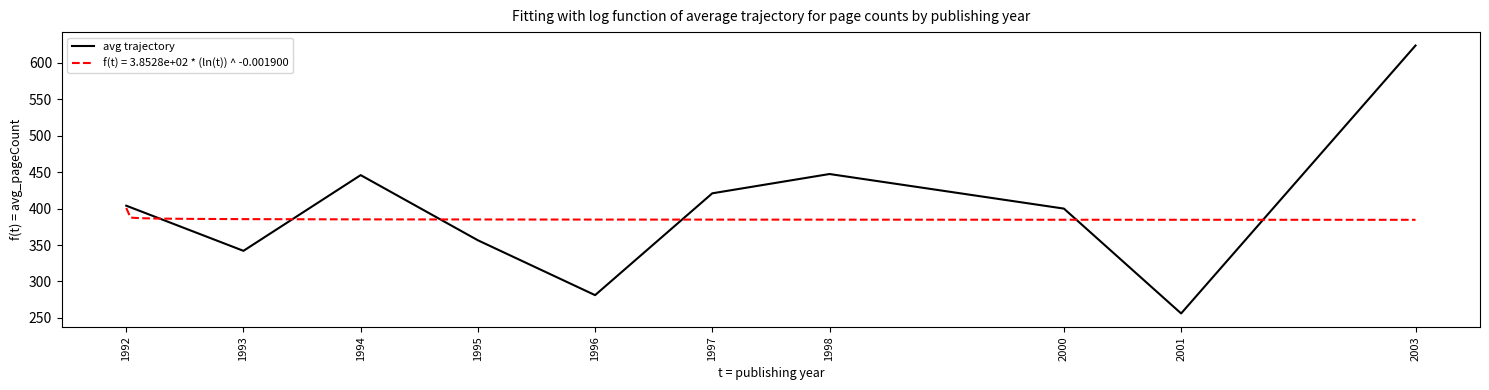

True or false: the data shows 435.7 at 2001.

False